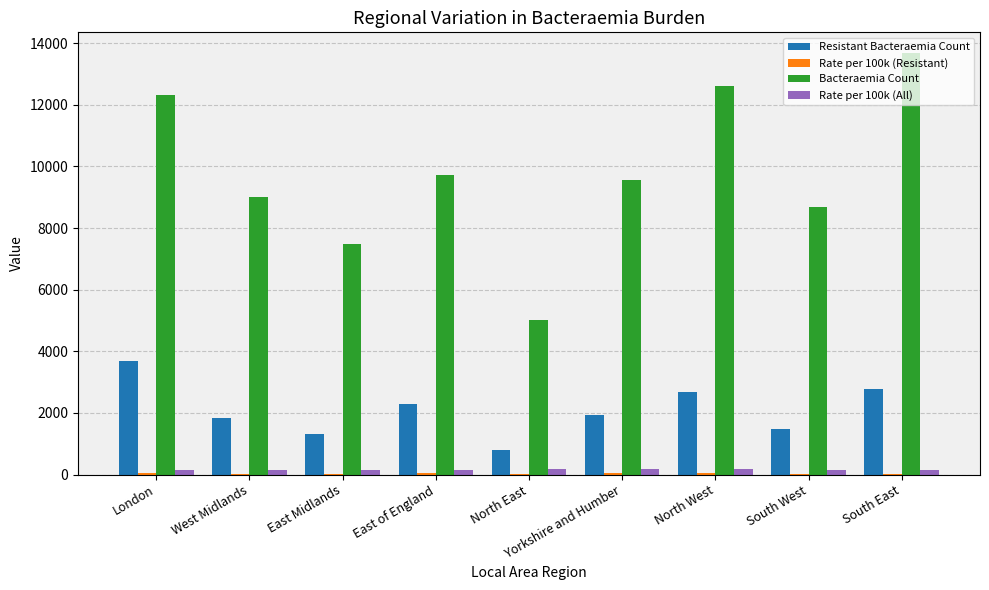

Between East Midlands and Yorkshire and Humber, which series saw the biggest shift?

Bacteraemia Count